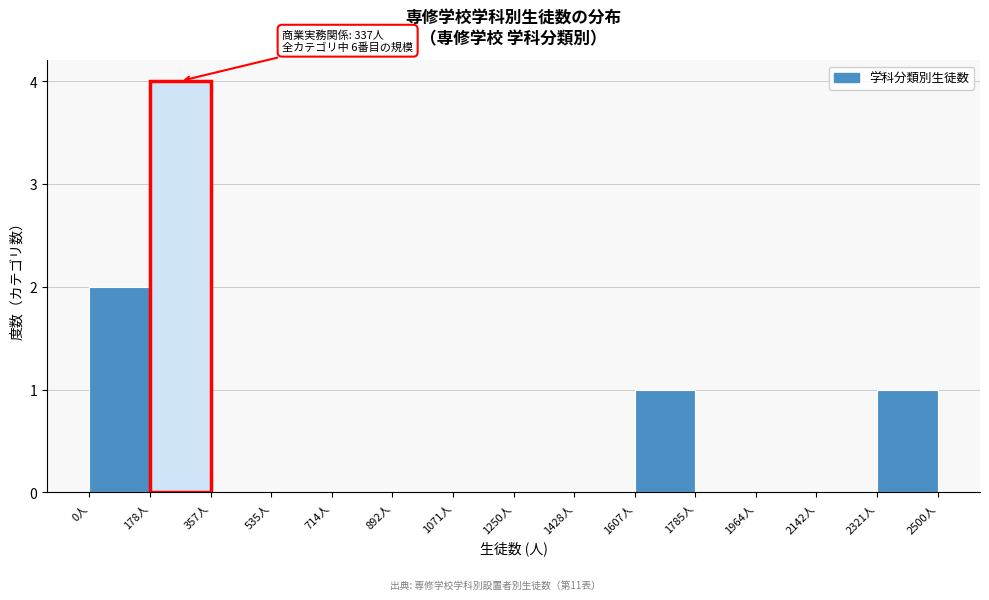

Which range on the x-axis has the tallest bar?

180 to 360